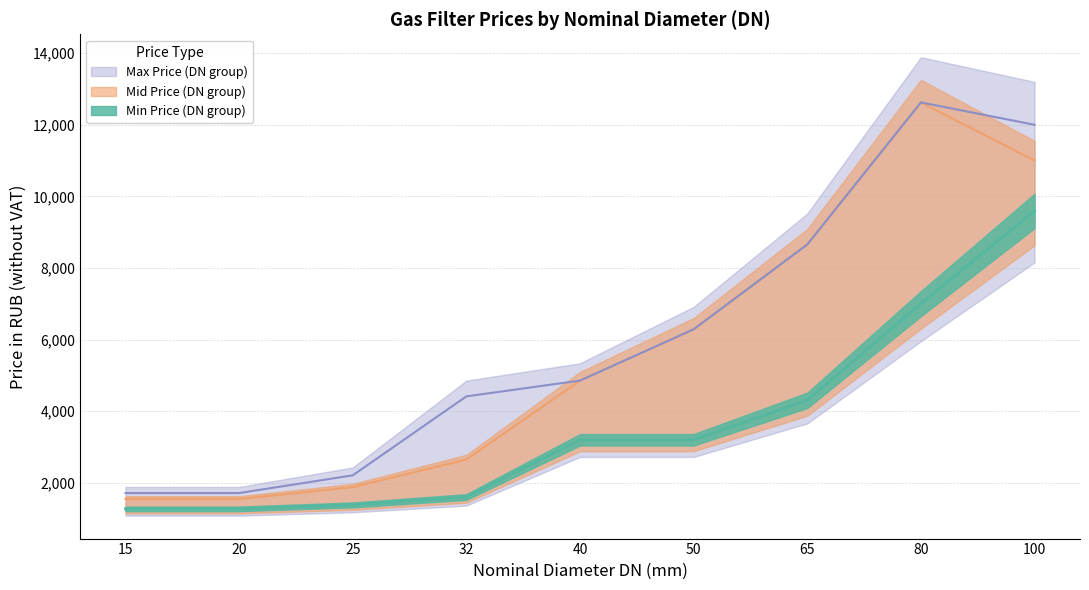

List the series in order of their overall mean, lowest first.

Min Price (DN group), Mid Price (DN group), Max Price (DN group)